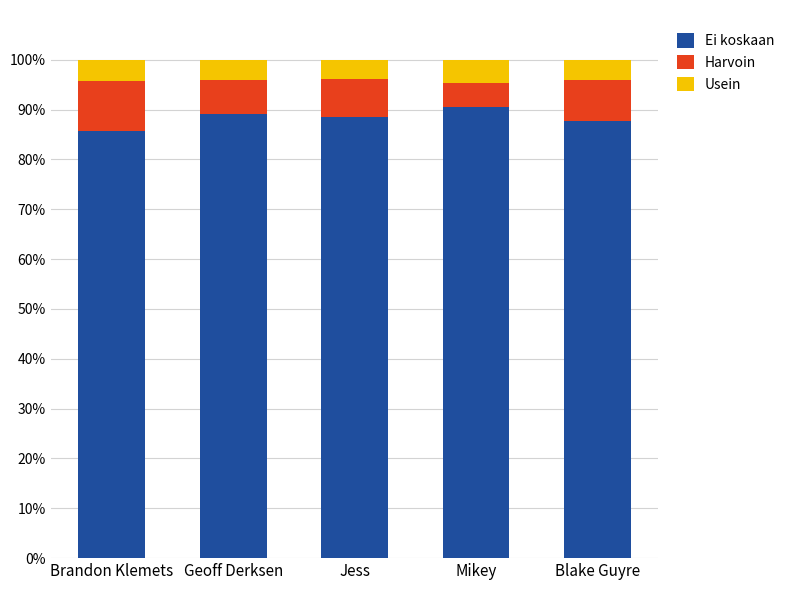

What is the sum of the Ei koskaan values at Brandon Klemets and Blake Guyre?

173.4